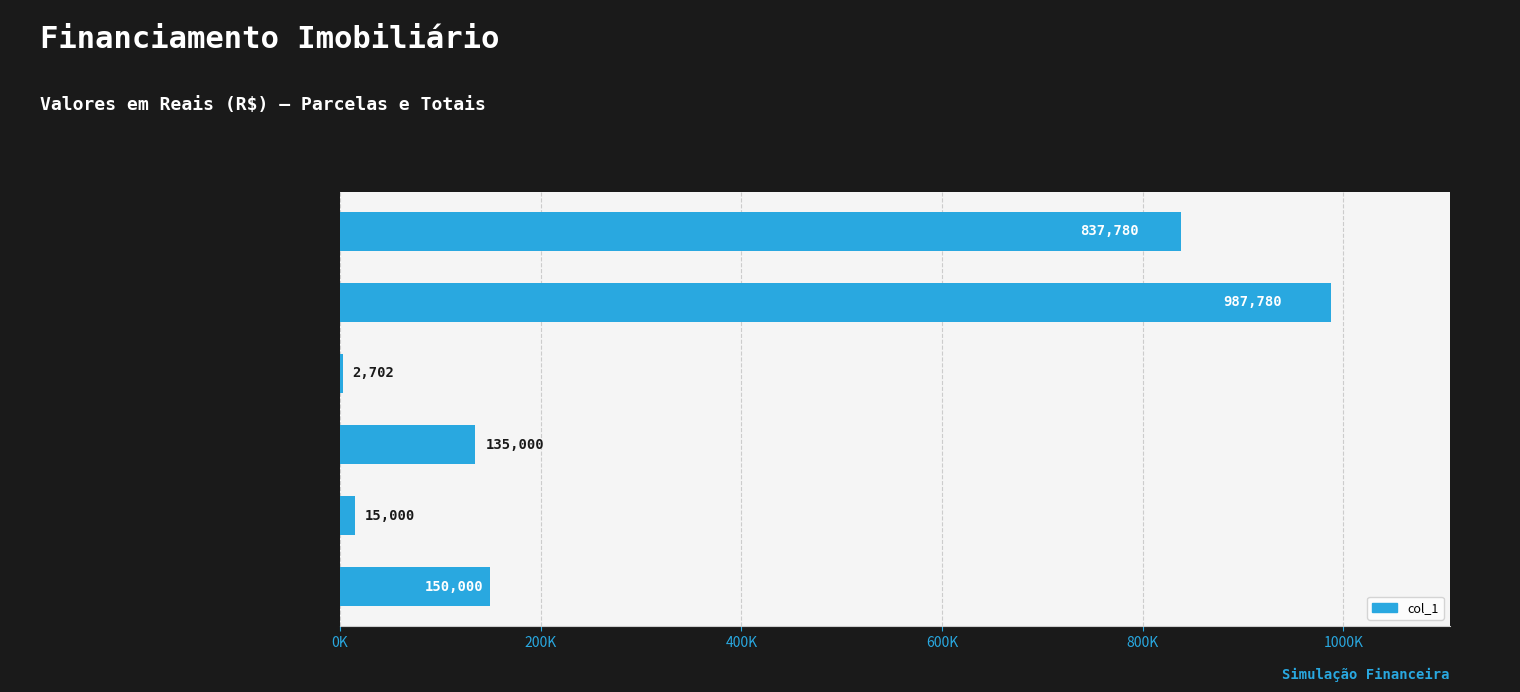

Are the bars horizontal?

Yes